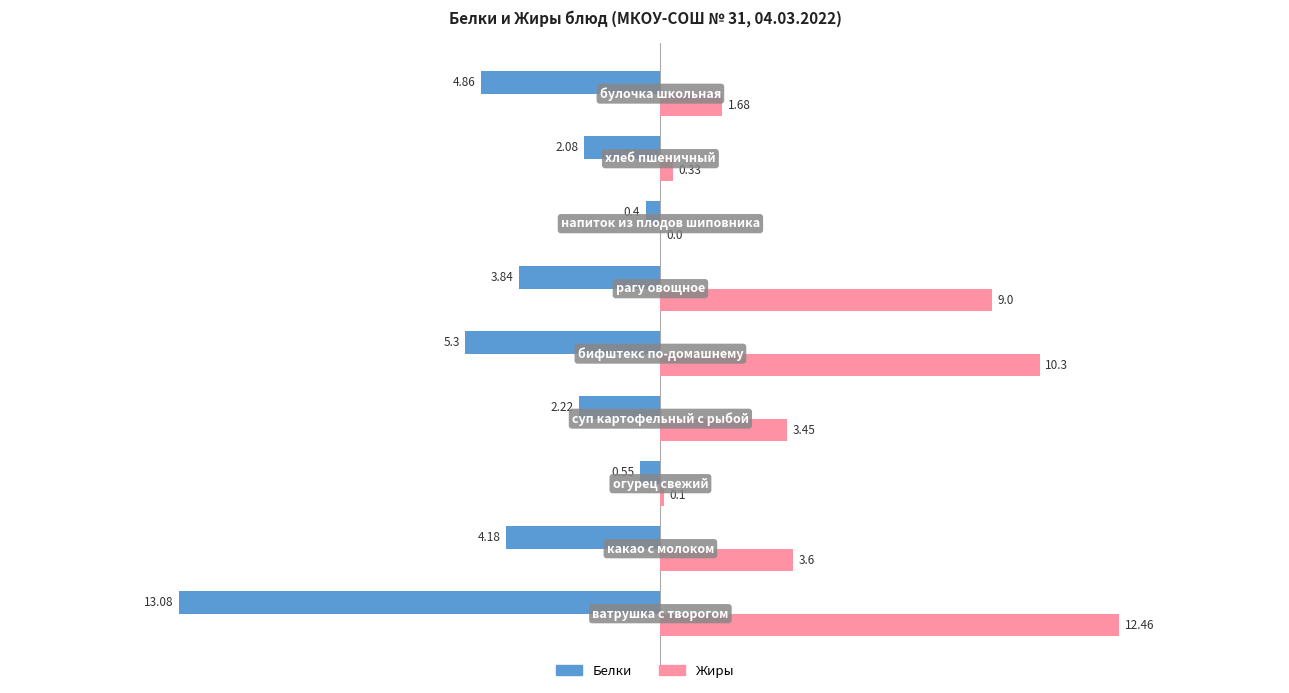

What is the sum of all Жиры values?

40.9